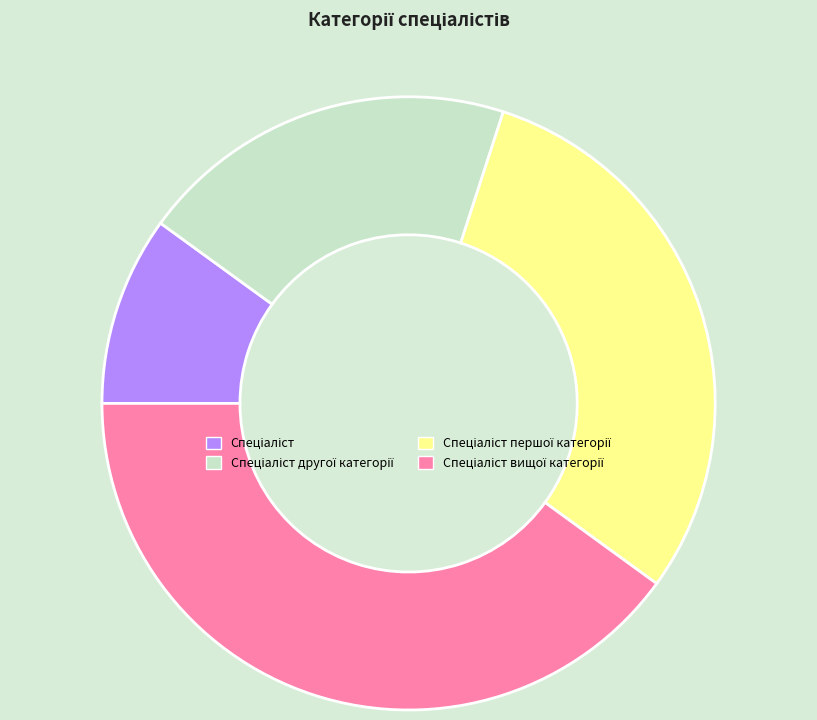

Is there a majority slice in this chart?

No